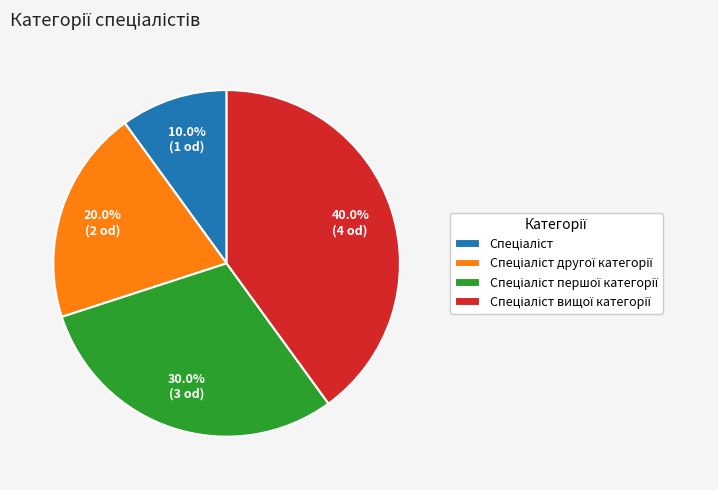

Is there a majority slice in this chart?

No